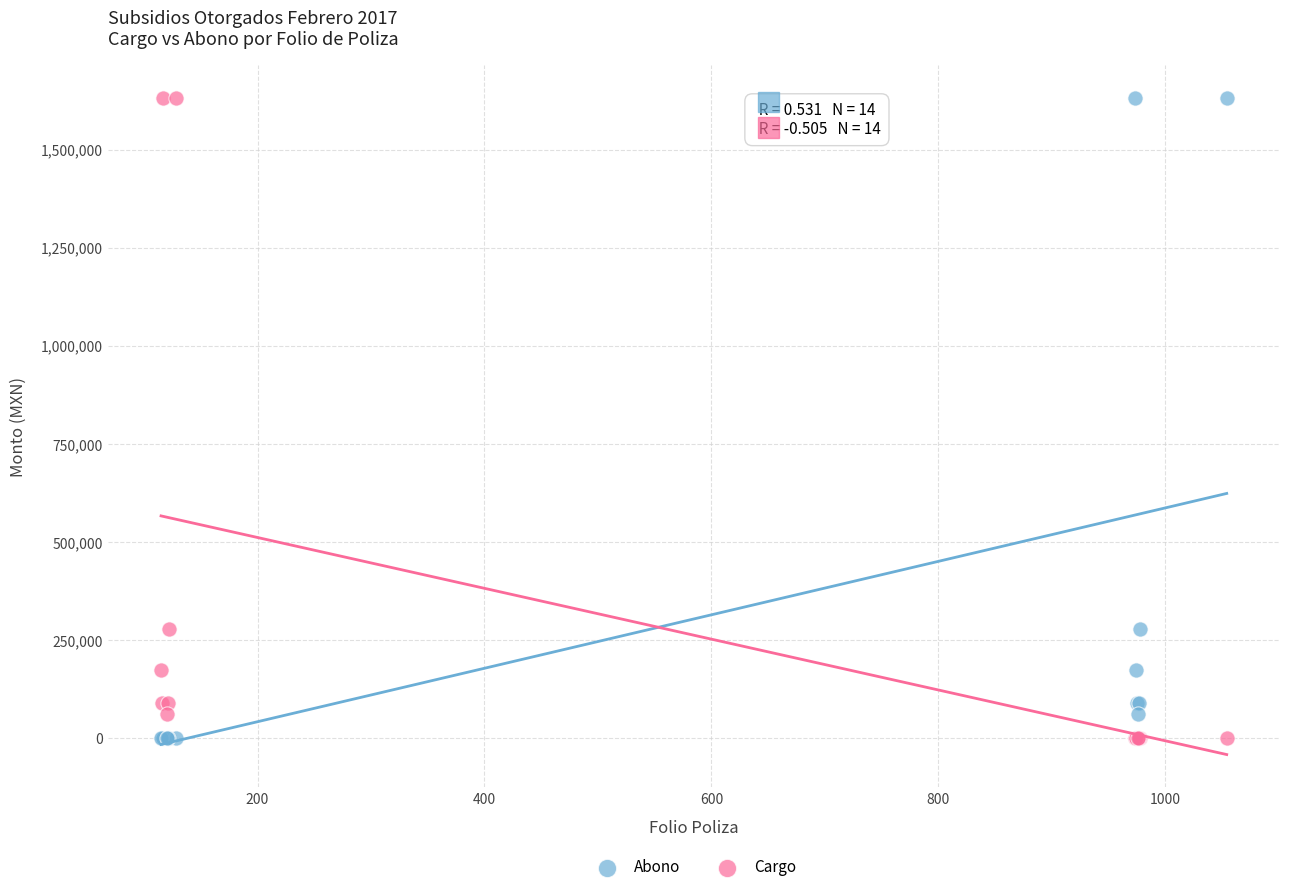

What is the X range (max minus min) for the scatter plot?

939.0